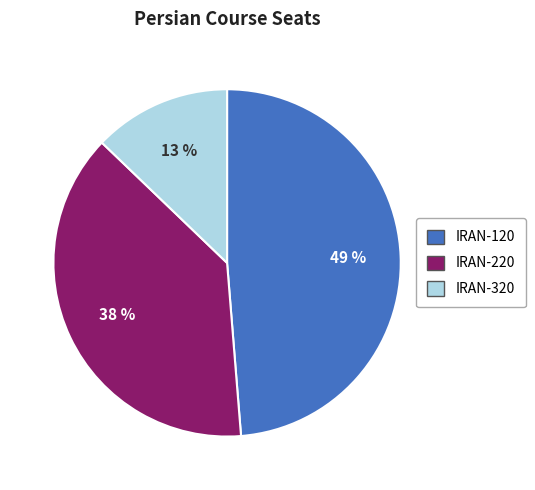

How many slices are in this pie chart?

3